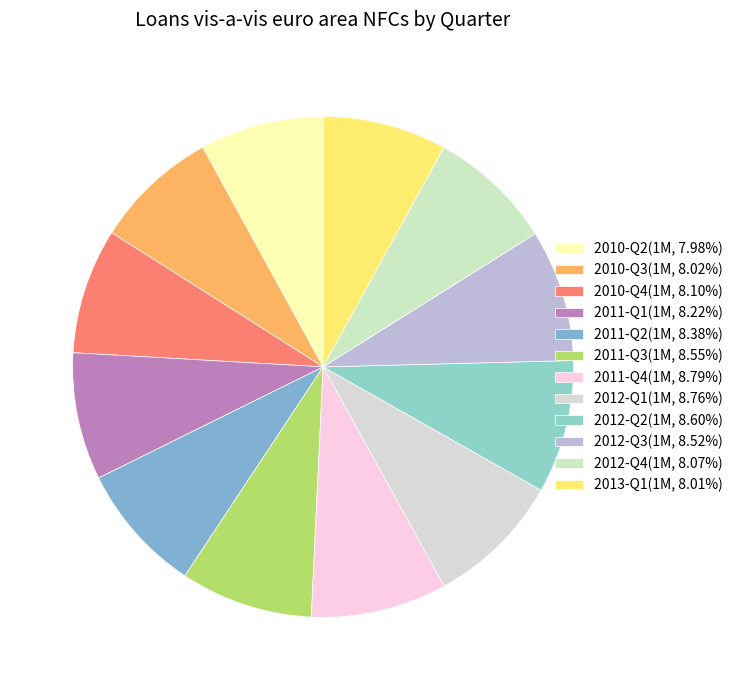

Does 2010-Q4 represent more than half of the total?

No